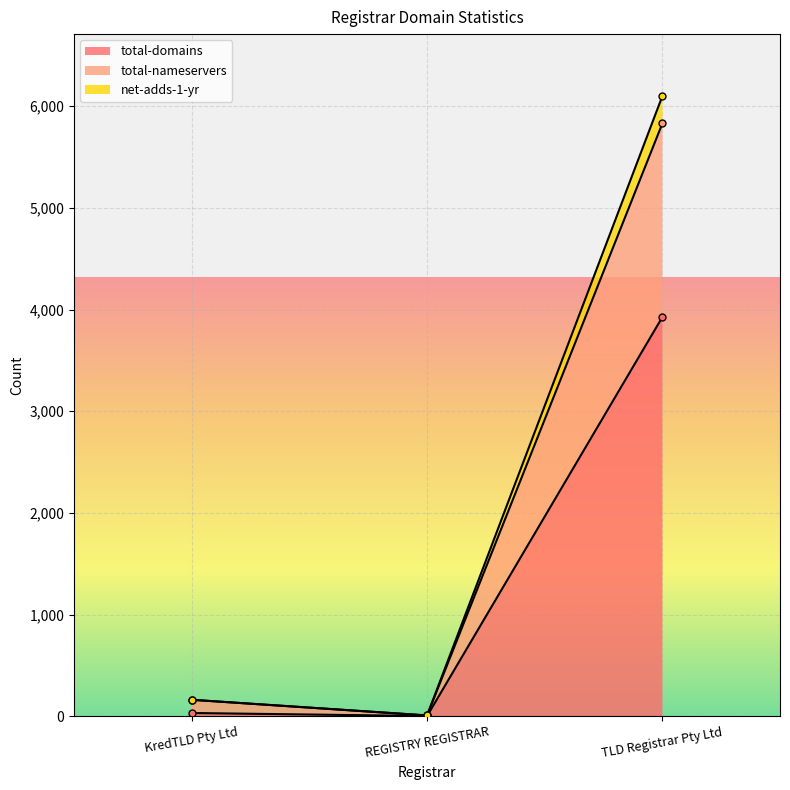

How many values in the total-domains series exceed 31?

1